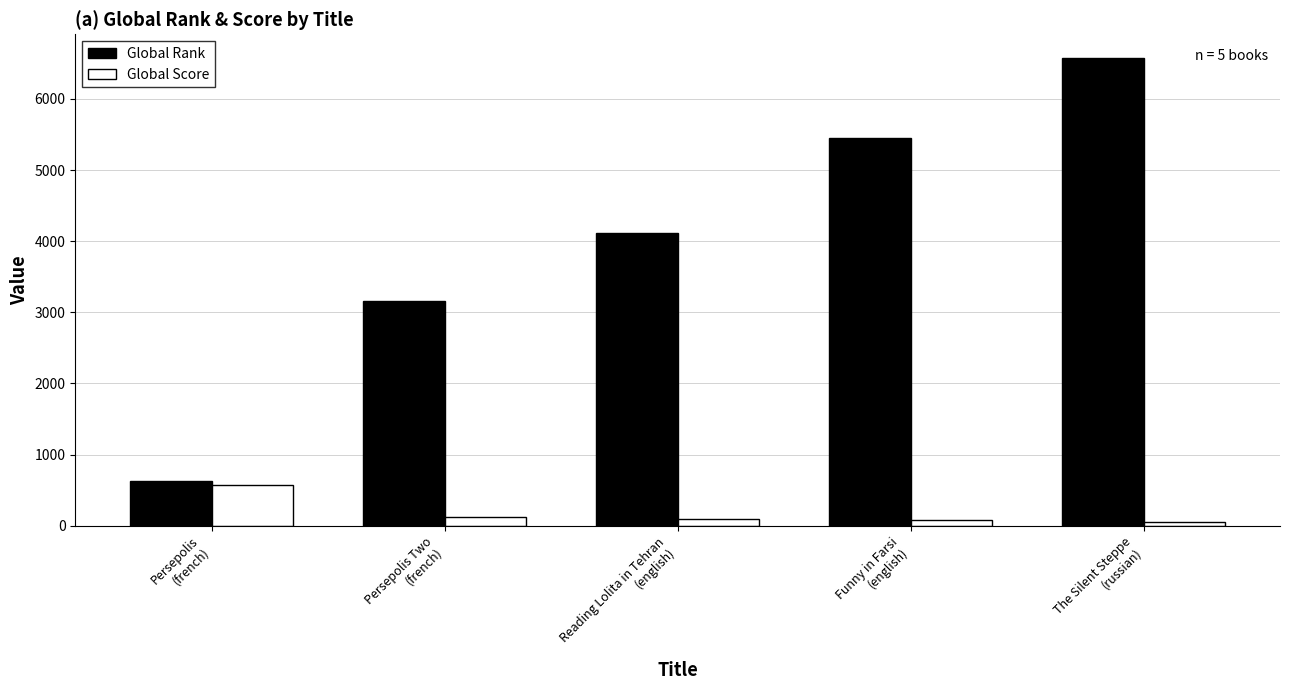

Rank the series by their maximum value, from highest to lowest.

Global Rank, Global Score